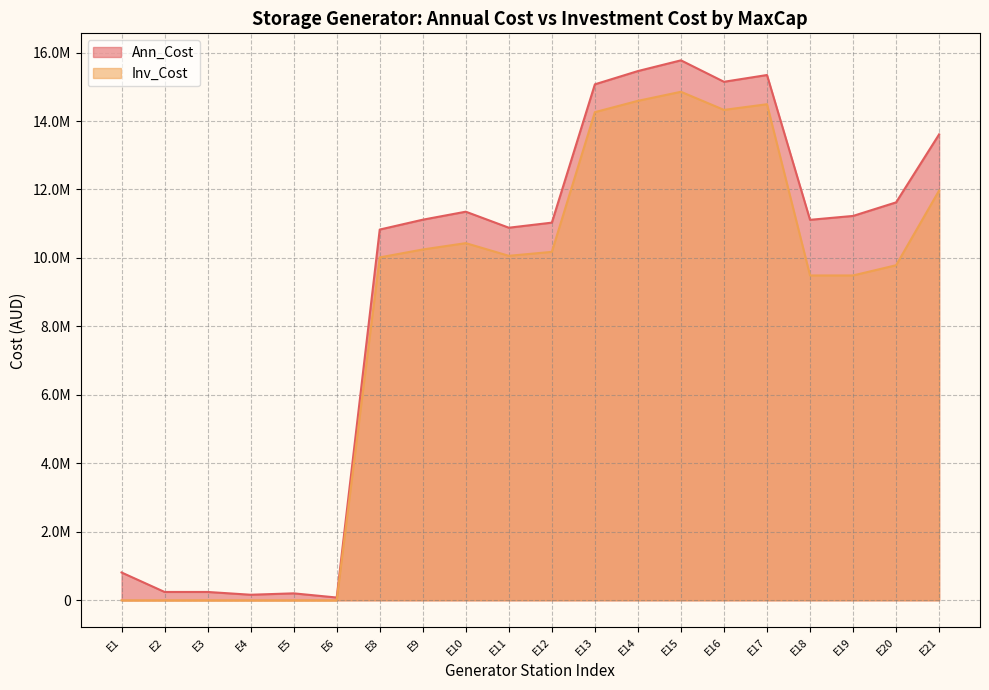

How many data points does each series have?

20